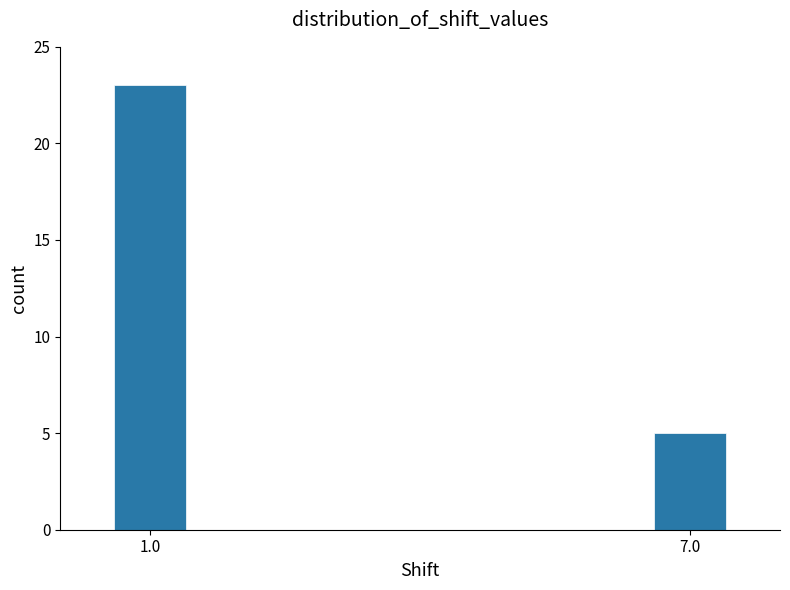

Reading left to right, what are all the values shown in this chart?

23	5